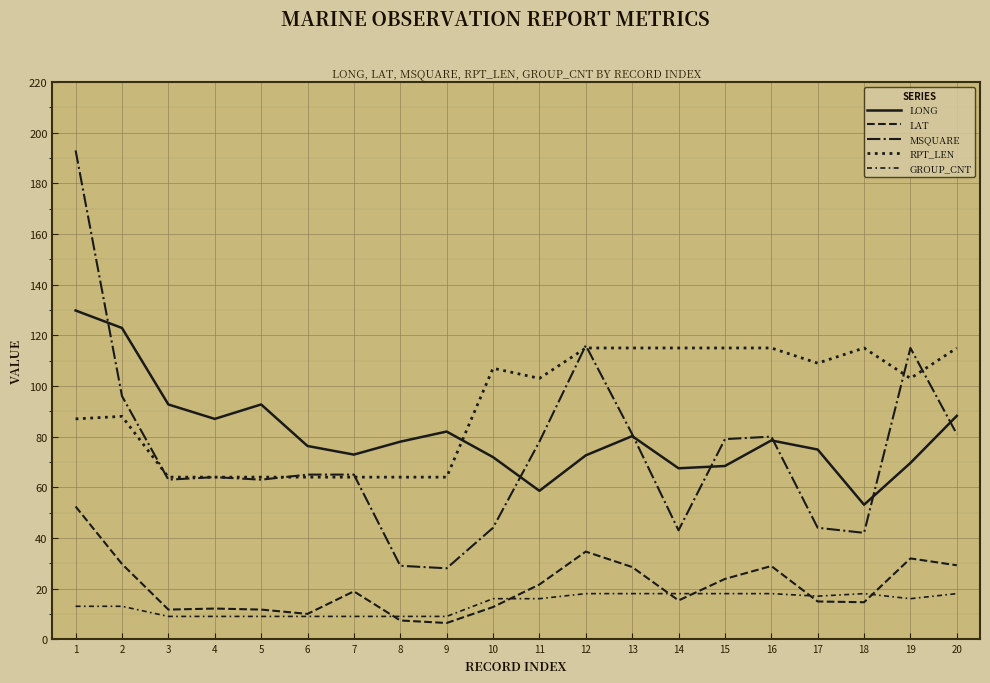

Between 11 and 9, which is larger?

9